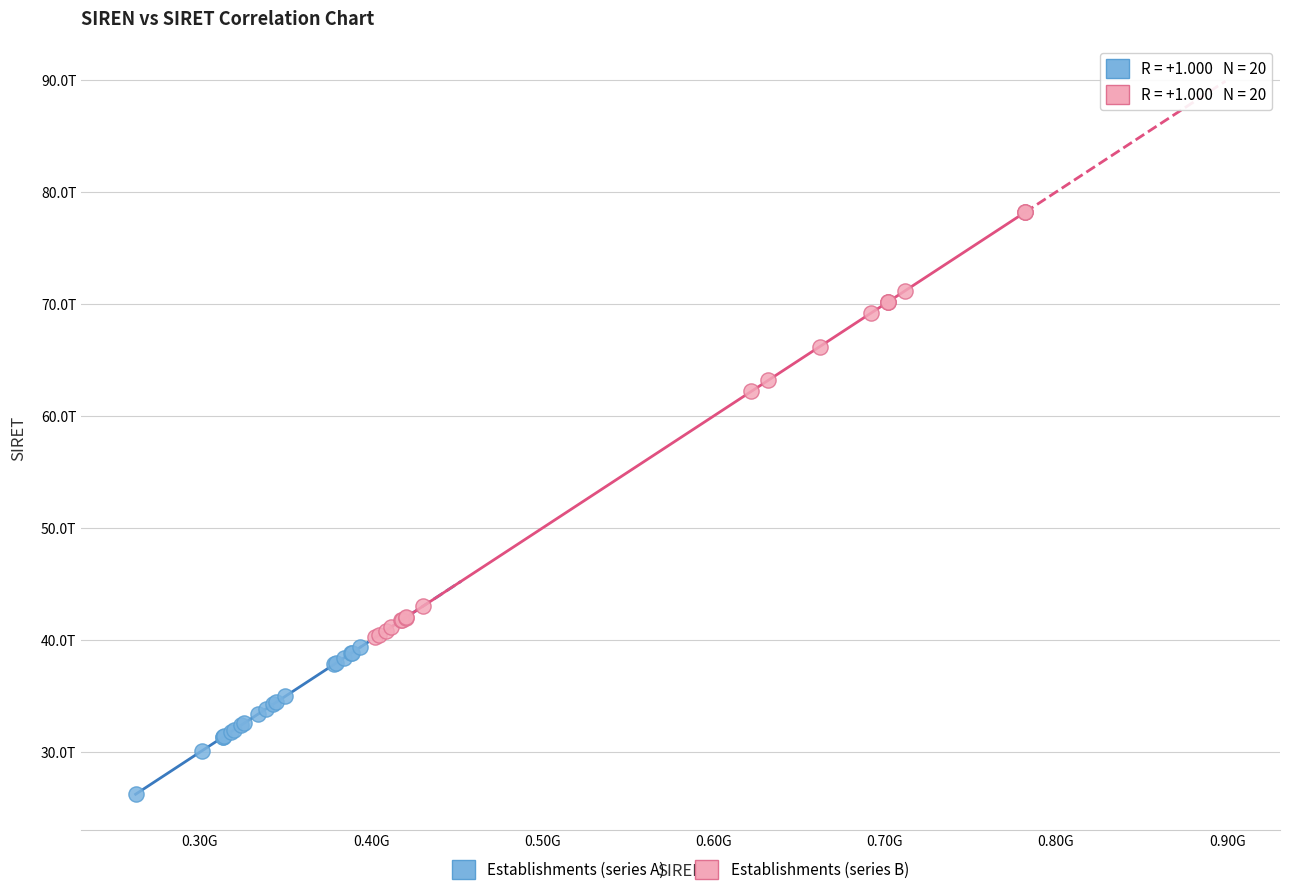

What are all the series names shown in the legend?

Establishments (series A), Establishments (series B)